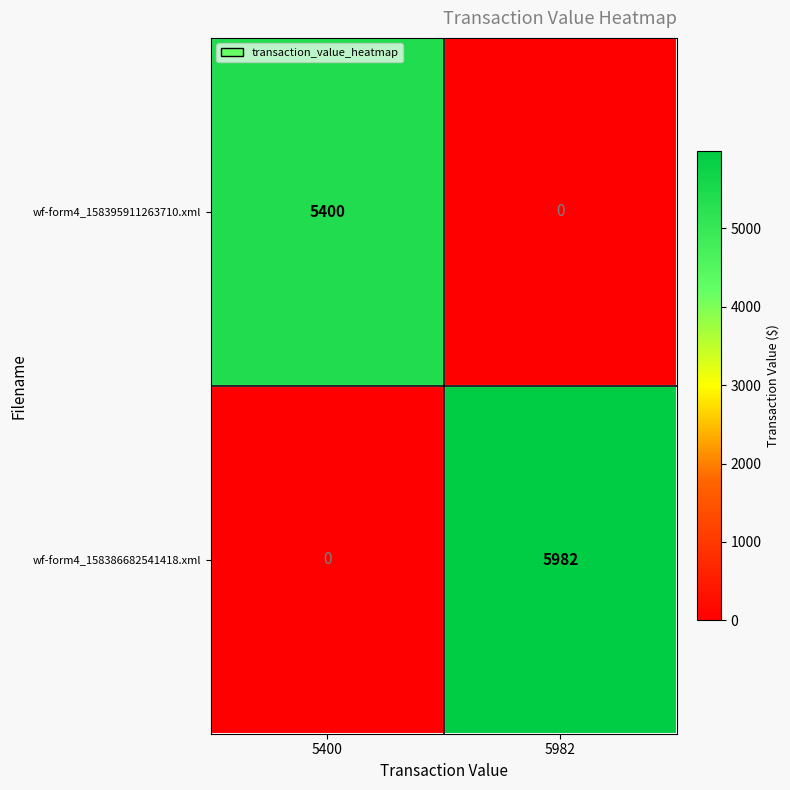

At which category does the chart reach its peak across all series?

5982